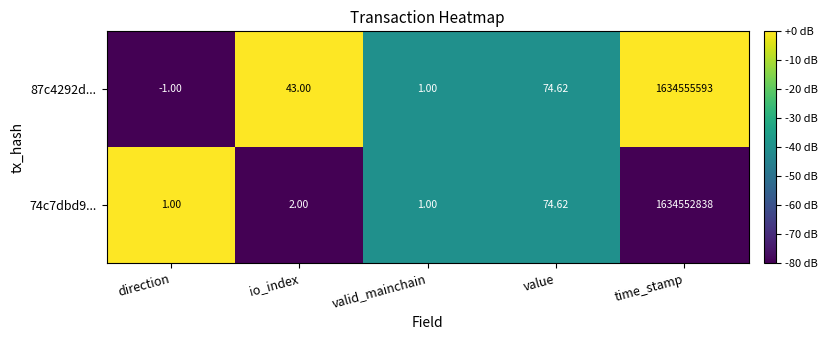

How many data points does each series have?

5